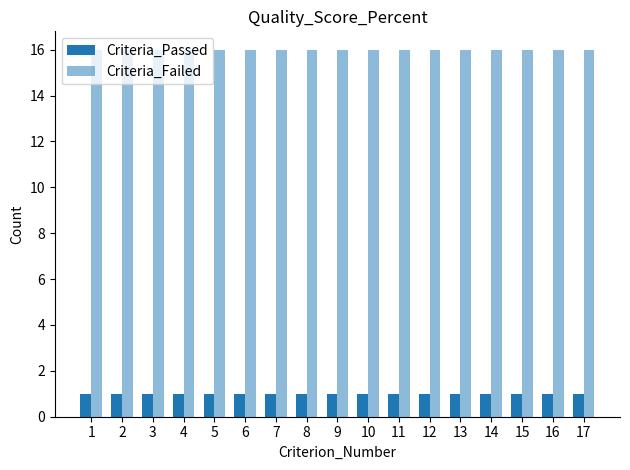

What is the spread (max minus min) of values at 6?

15